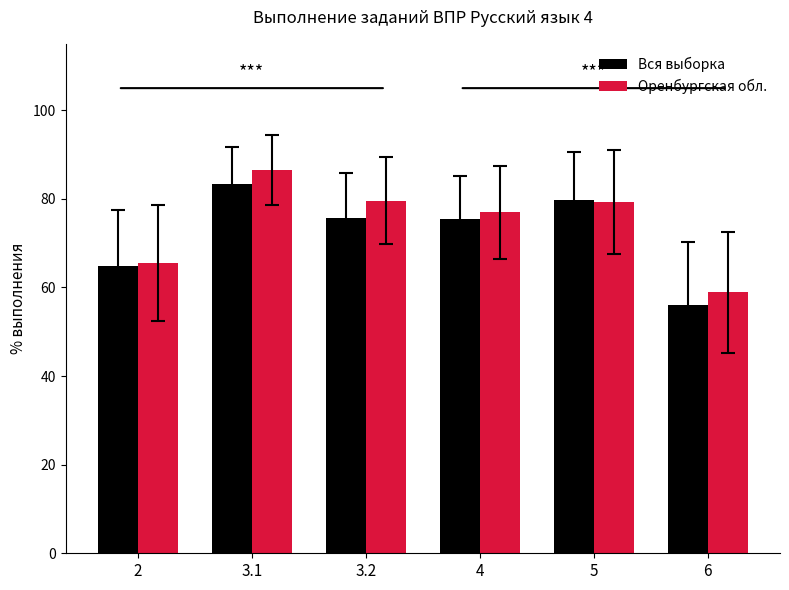

What is the difference between the maximum and second lowest values in the Вся выборка series?

18.5